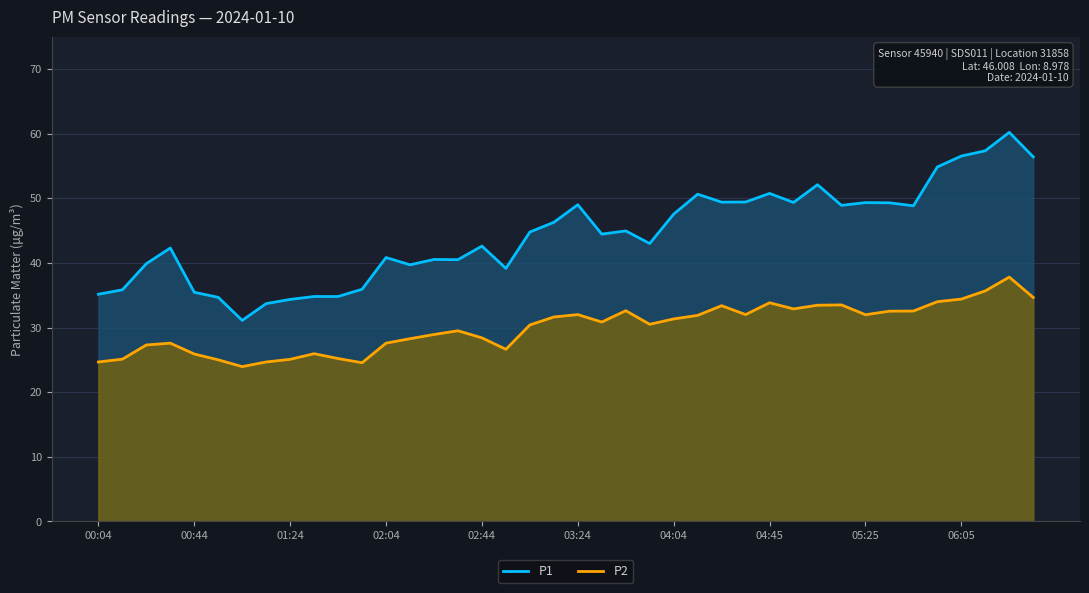

How many lines are shown in the chart?

2